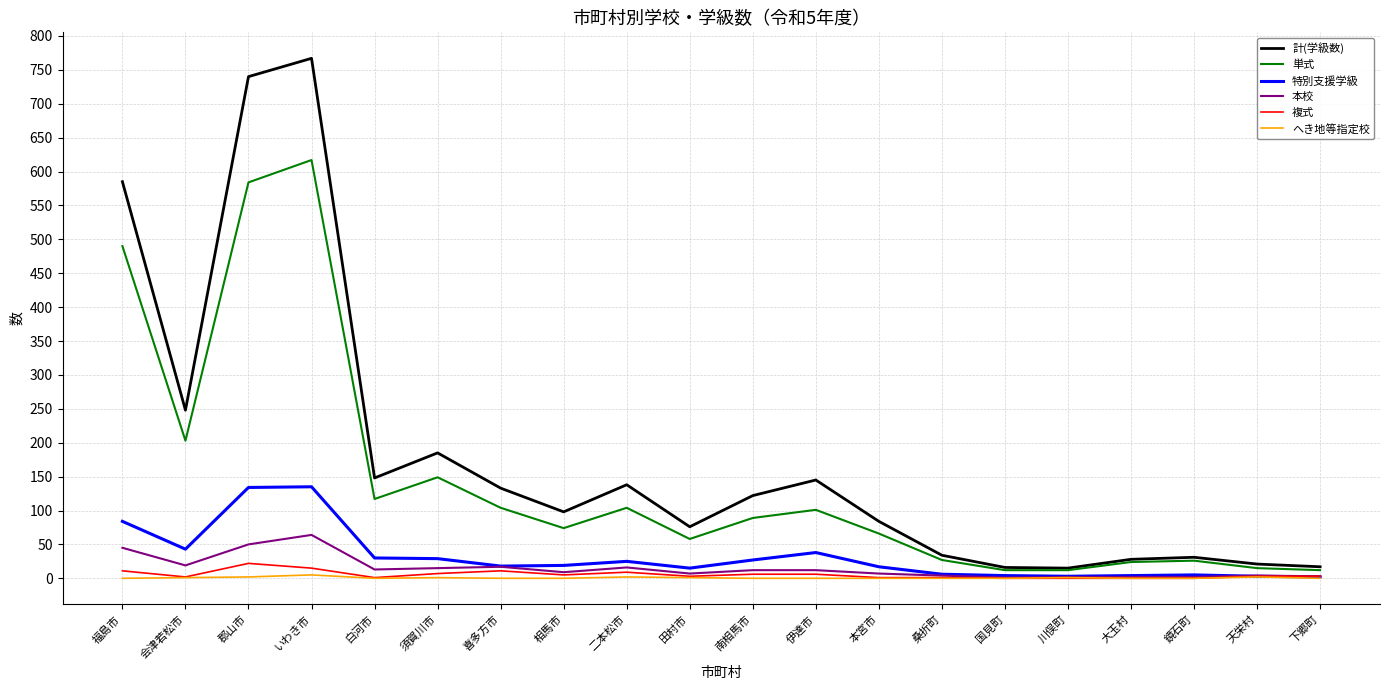

Which series has the largest total across all categories?

計(学級数)